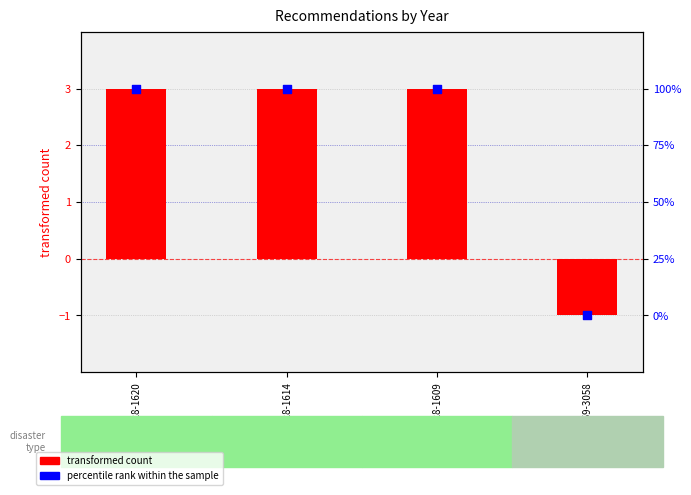

Is the value of percentile rank within the sample at REC228-1609 greater than the value of transformed count at REC159-3058?

Yes